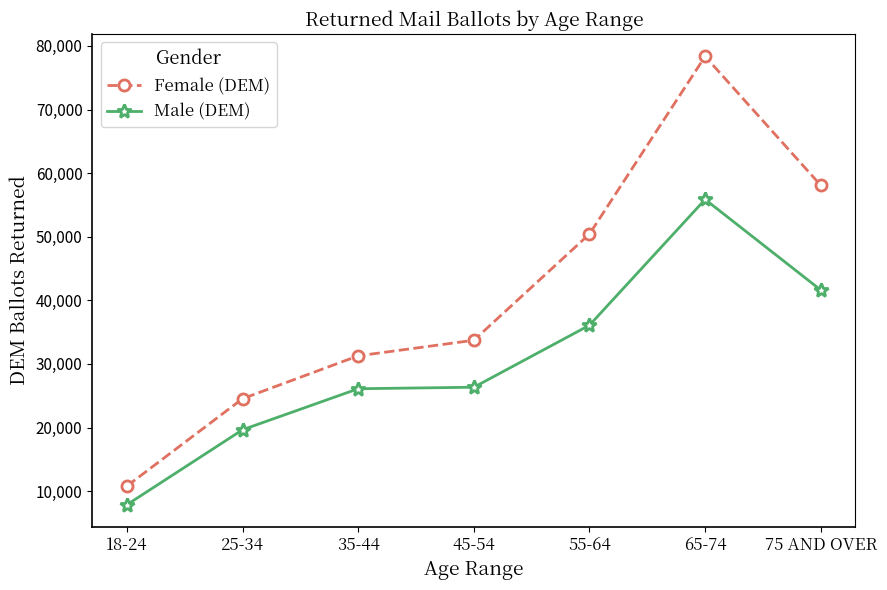

Rank the series by their maximum value, from lowest to highest.

Male (DEM), Female (DEM)